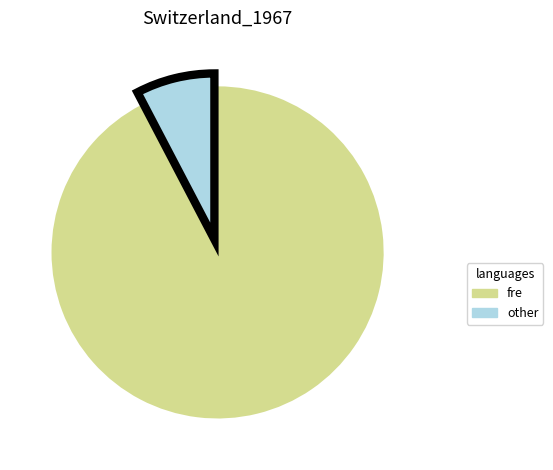

Count the number of slices in the pie.

2